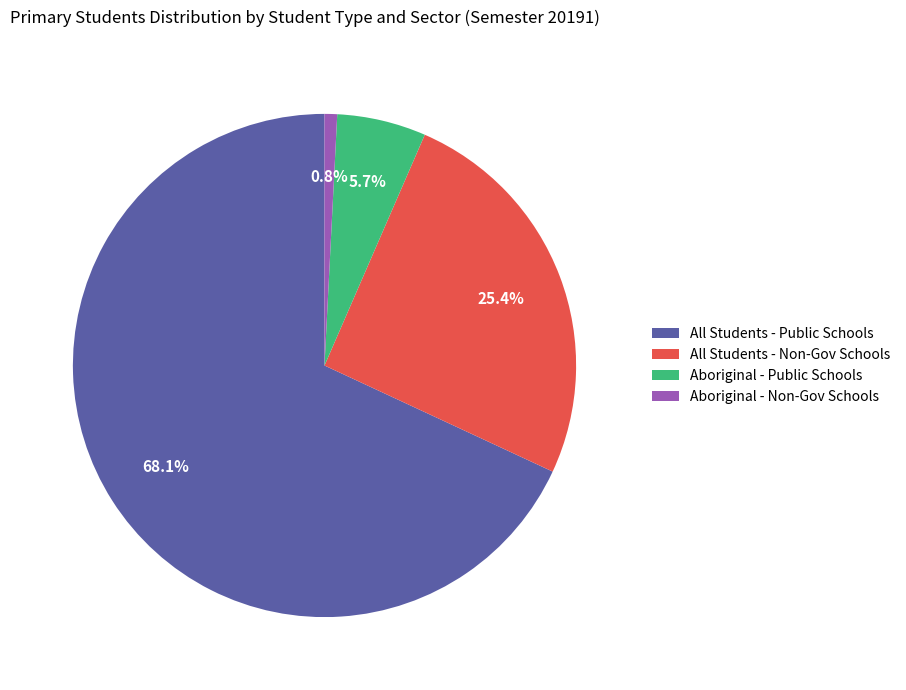

How many segments does this pie chart have?

4